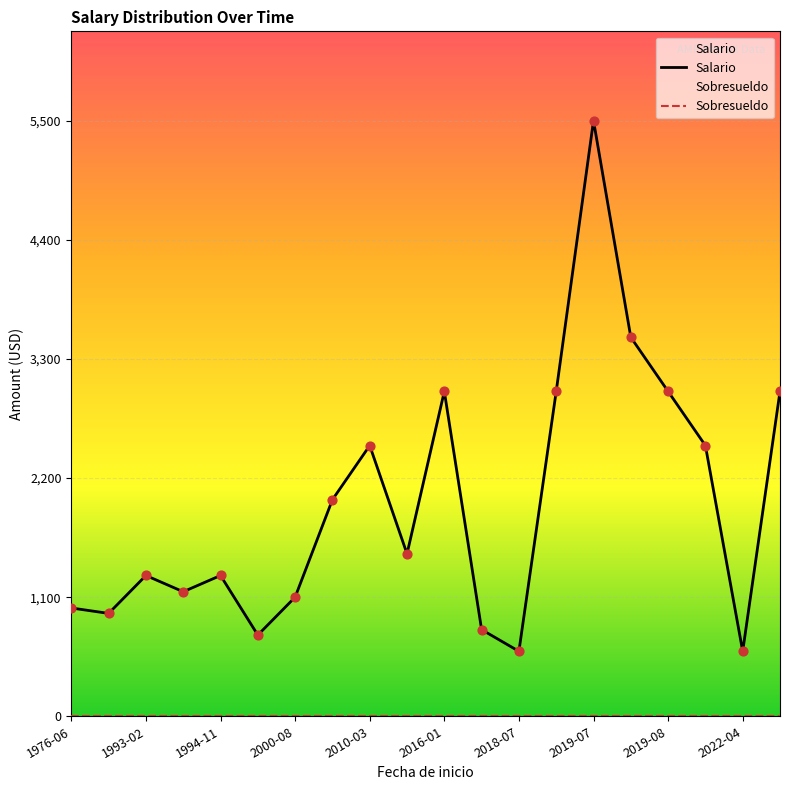

Which series reaches the maximum Y coordinate?

Salario